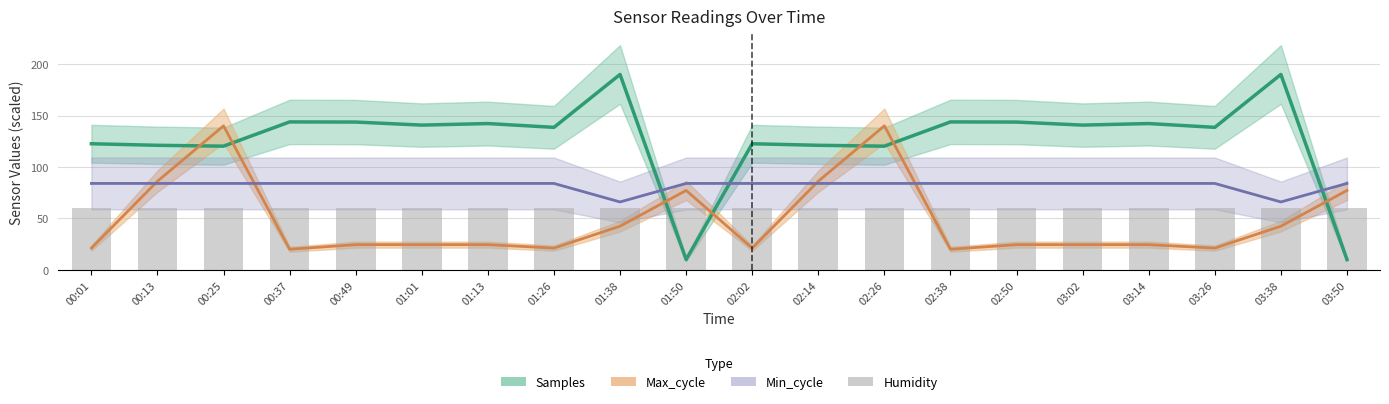

What is the label of the 2nd bar from the right?

03:38